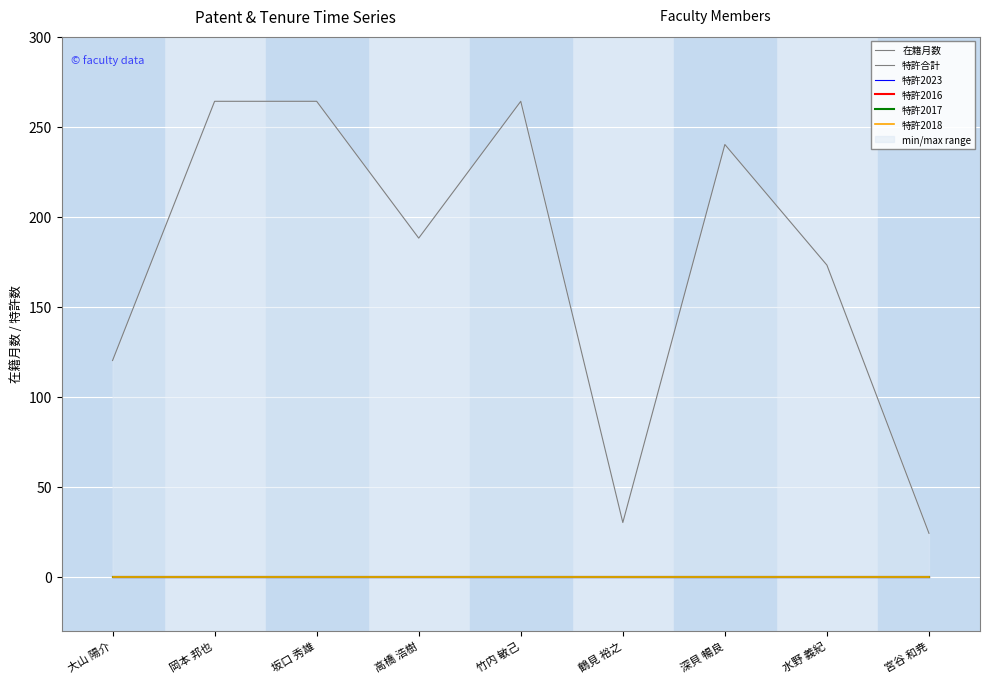

True or false: 特許合計 and 在籍月数 cross at least once.

False